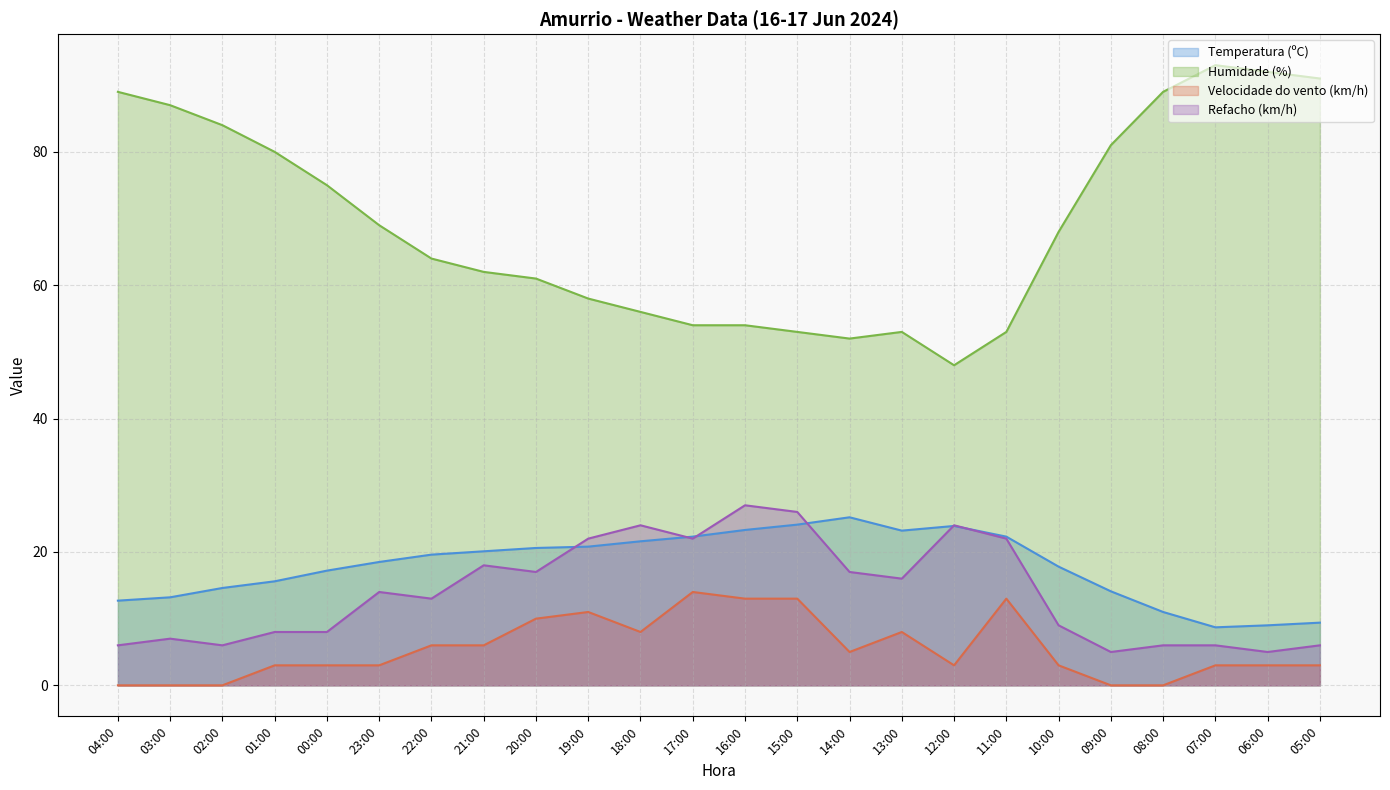

Does the chart display data point markers on the line(s)?

No